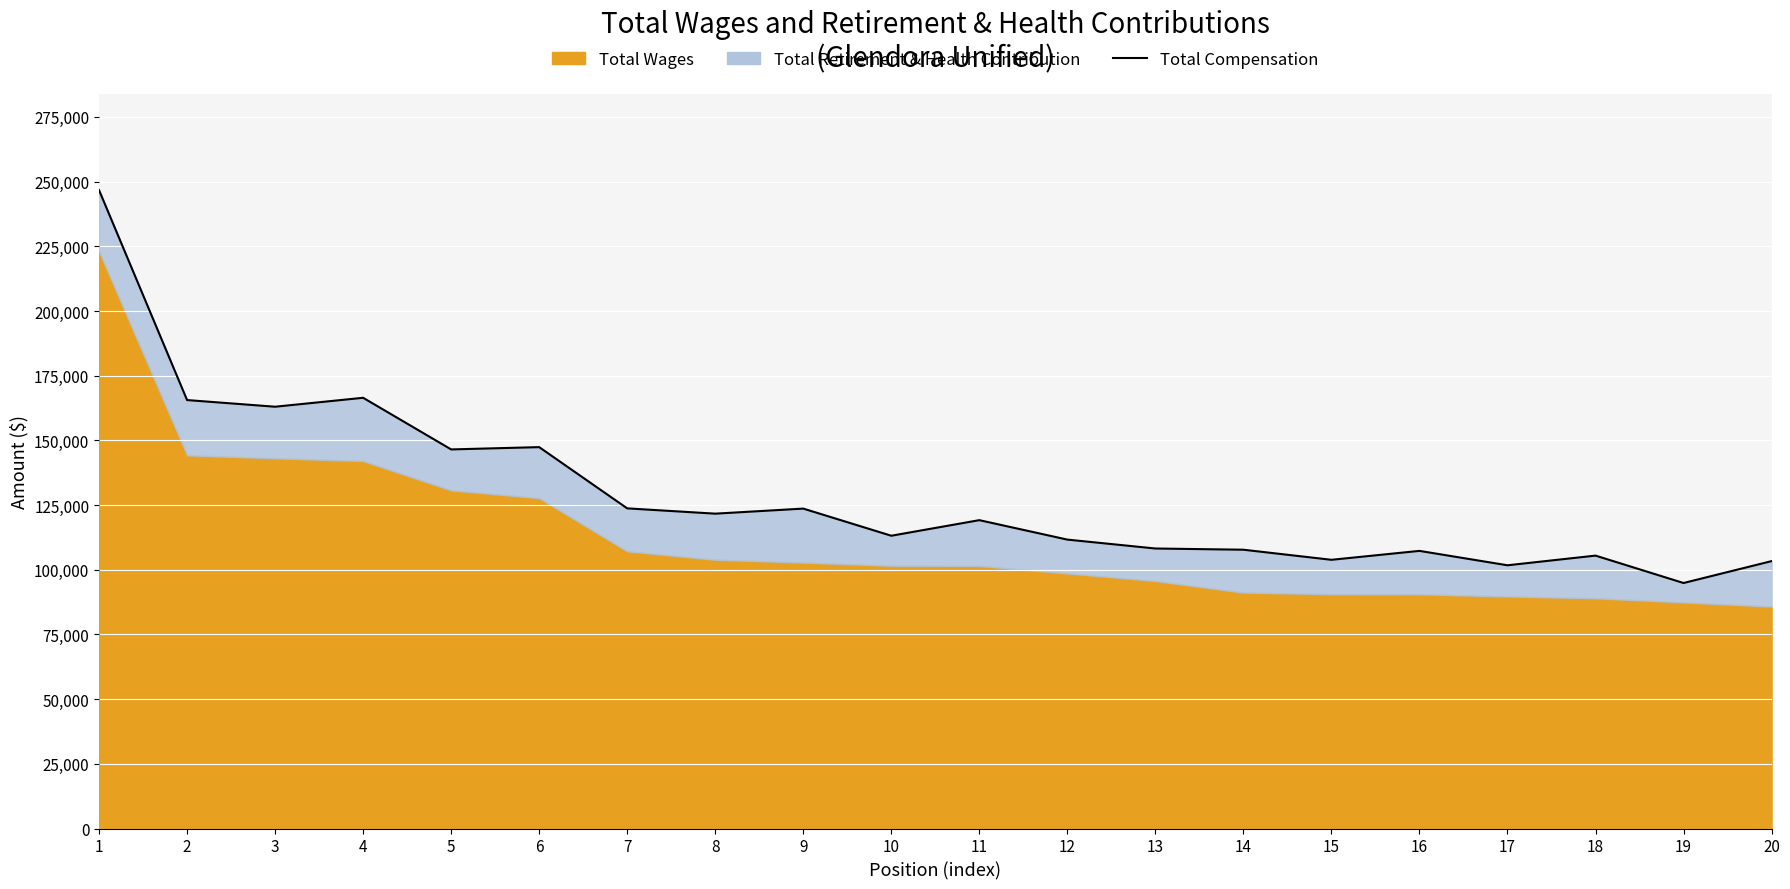

The chart shows a value of 107300 at 16. True or false?

True